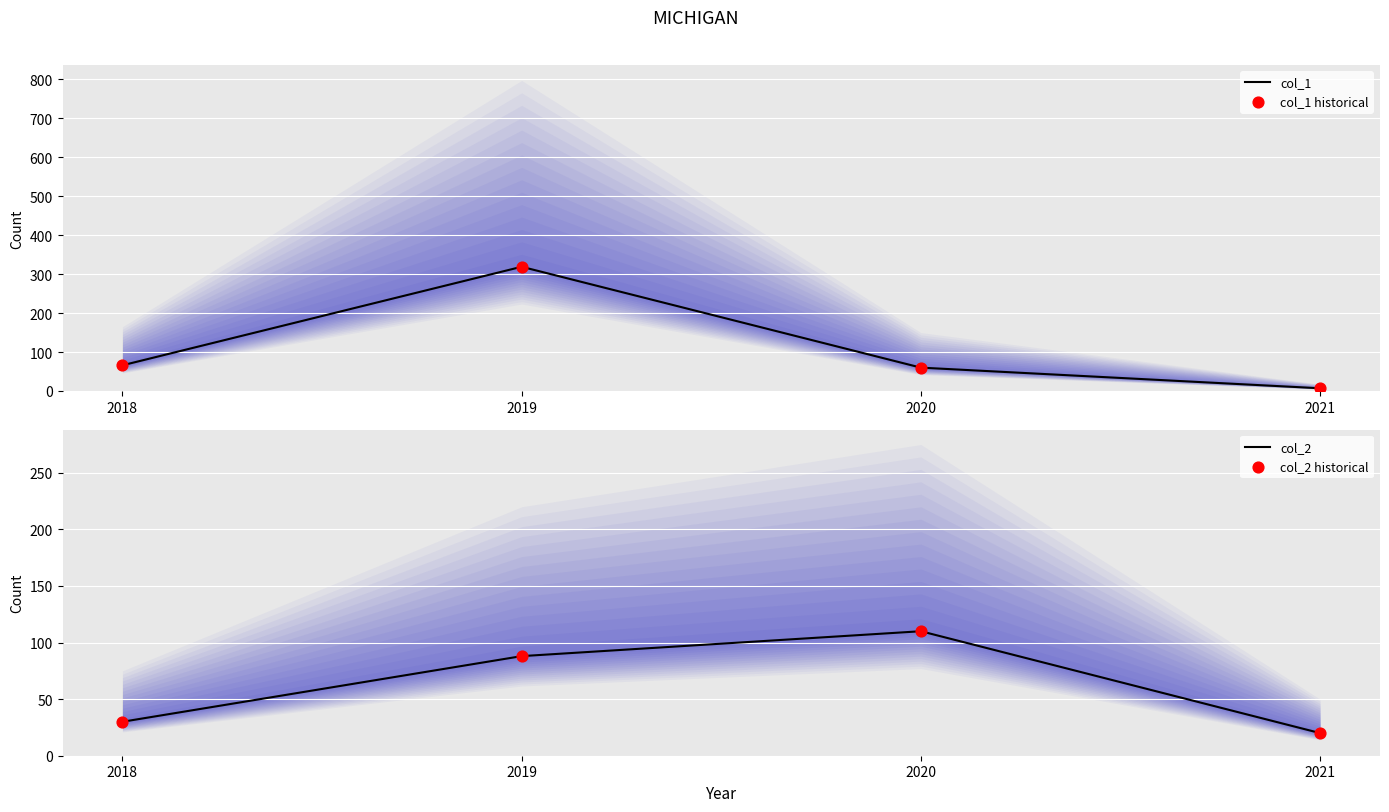

Which series reaches the maximum Y coordinate?

col_1